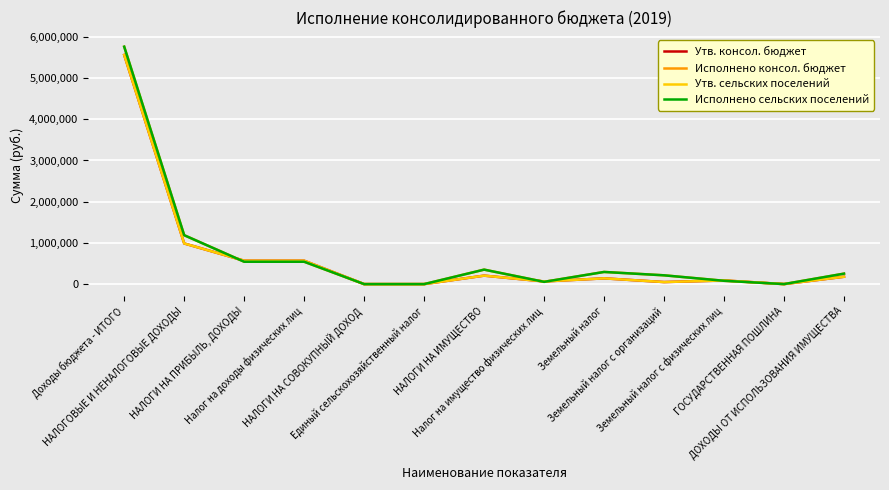

At which category does Утв. консол. бюджет reach its first local peak?

НАЛОГИ НА ИМУЩЕСТВО